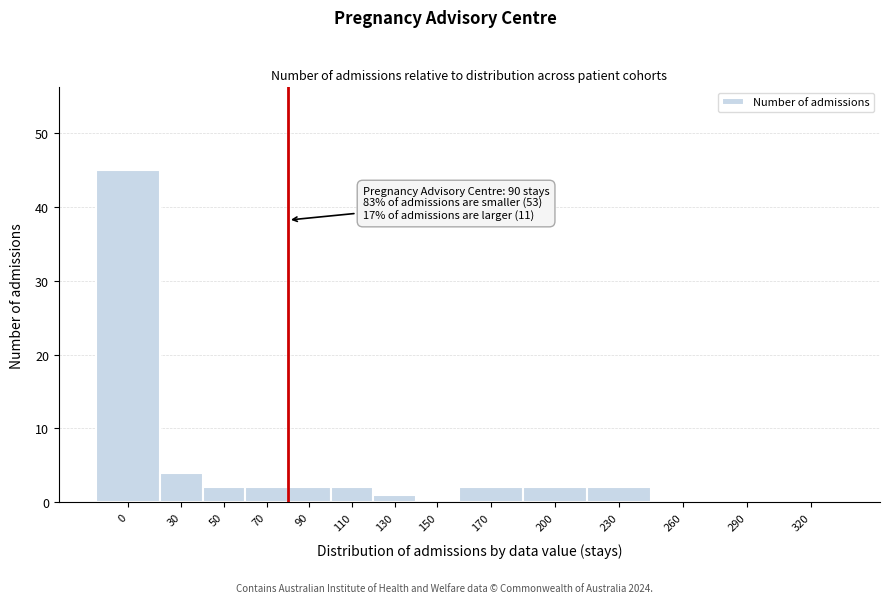

Reading left to right, transcribe all the data shown in this chart.

0=45	30=4	50=2	70=2	90=2	110=2	130=1	150=0	170=2	200=2	230=2	260=0	290=0	320=0